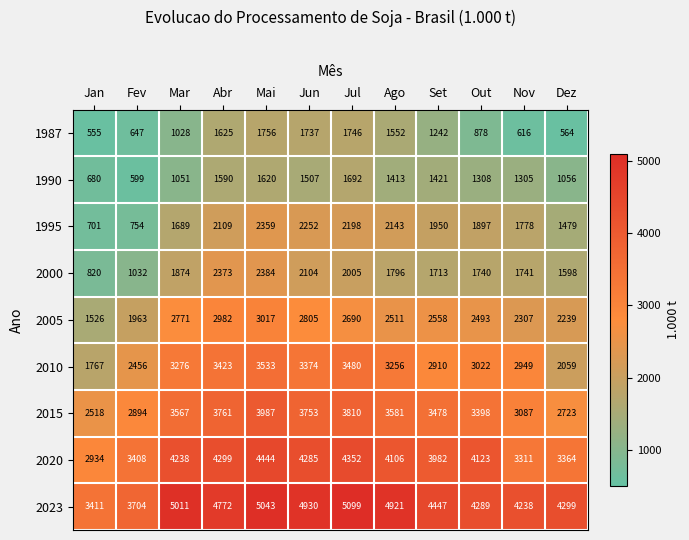

What is the average value of the 1990 series?

1270